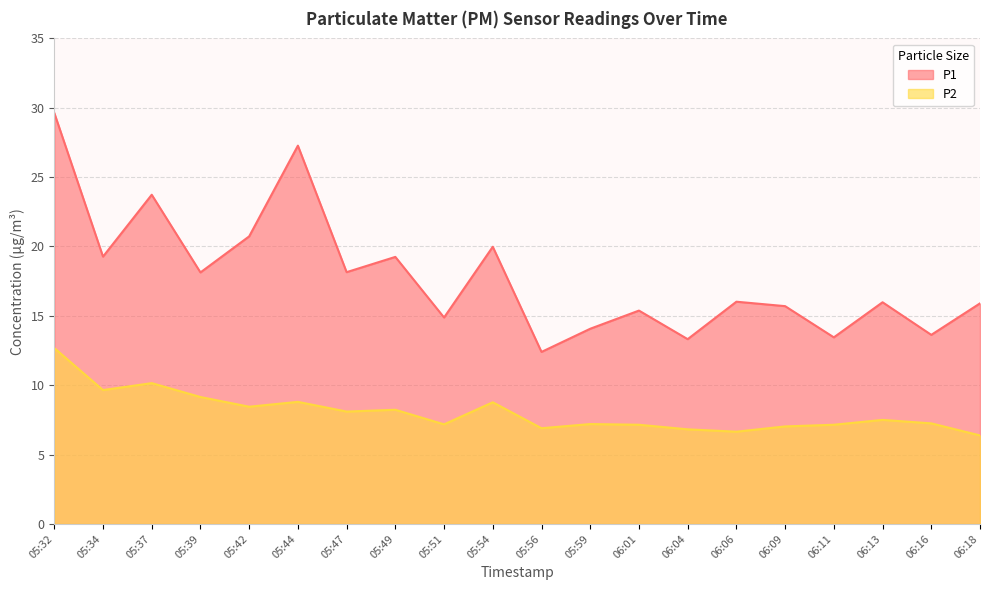

Is it true that P1 equals 8.0 at 05:54?

False